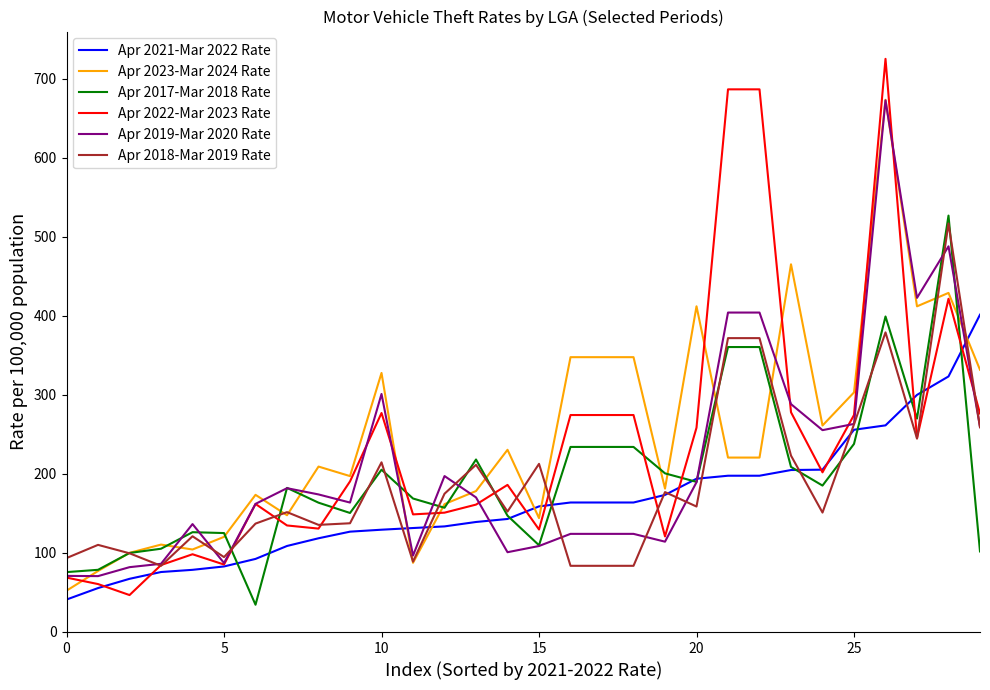

What is the lowest value of the Apr 2018-Mar 2019 Rate series?

83.7